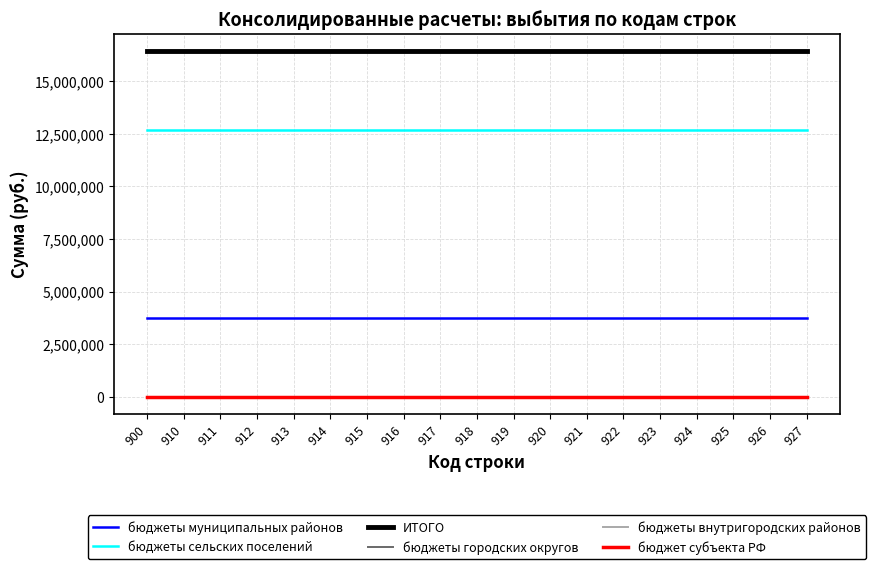

Which category has the lowest value across all series?

900